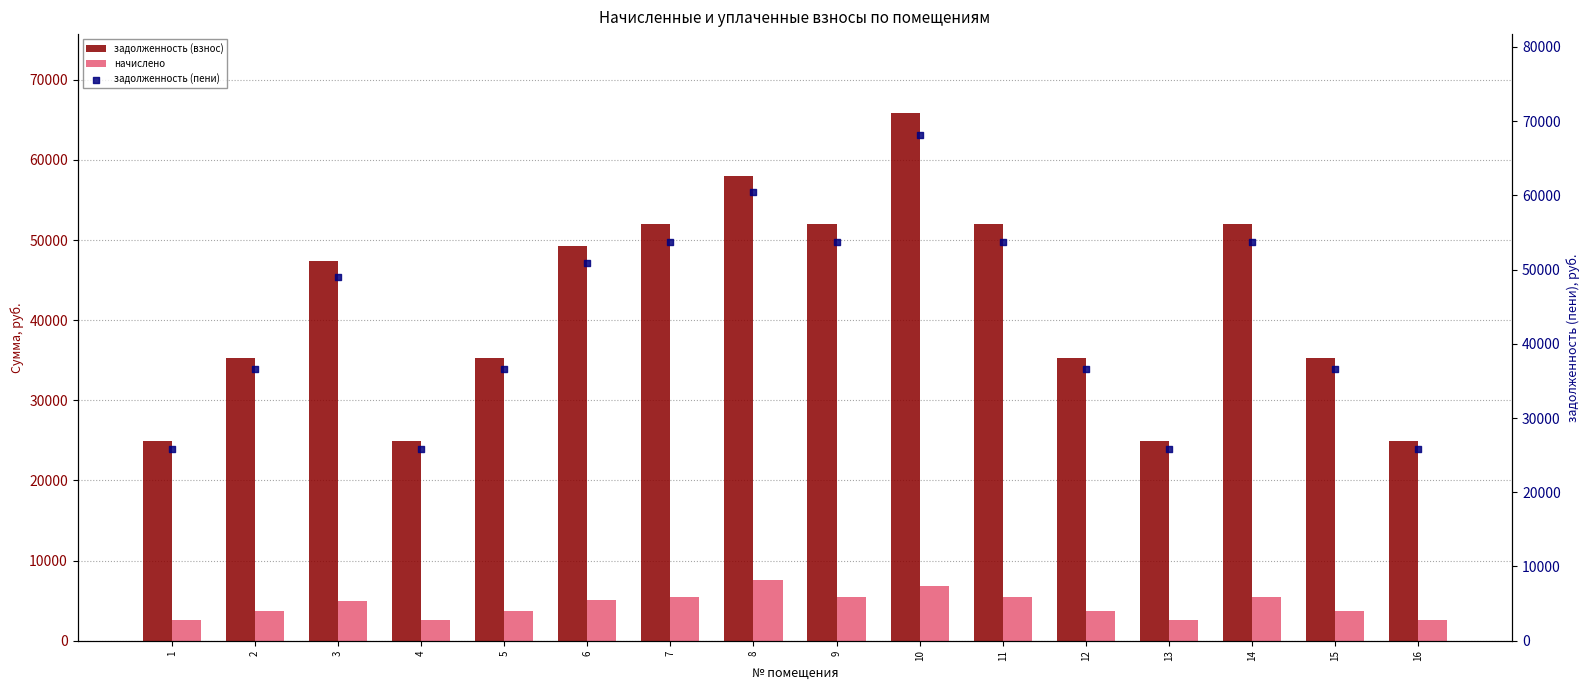

Which series contains the lowest Y value?

начислено